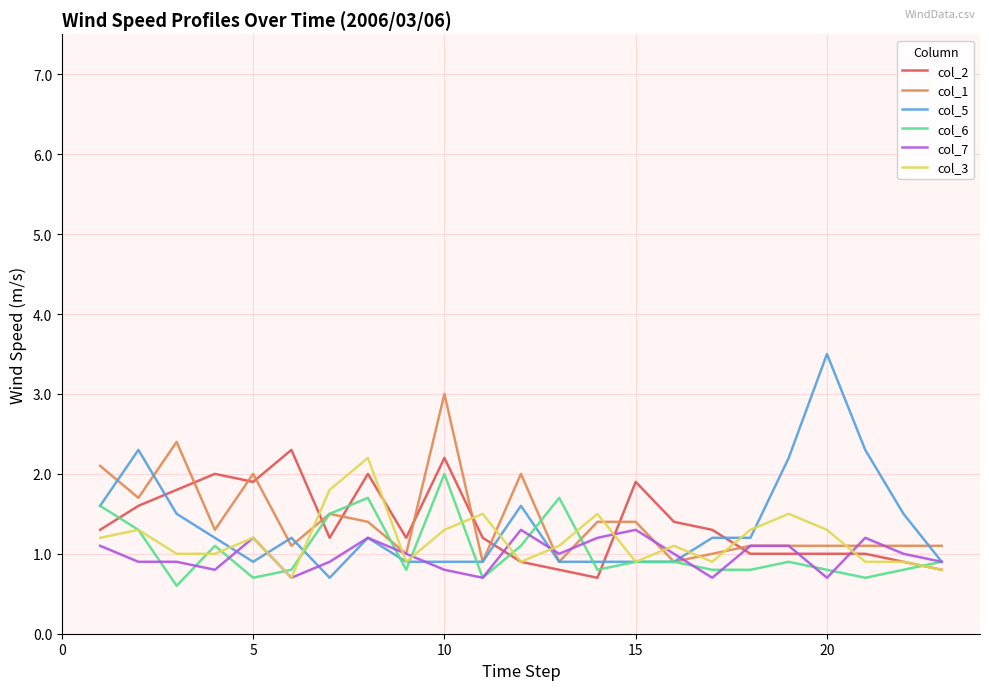

What is the highest value of the col_5 series?

3.5